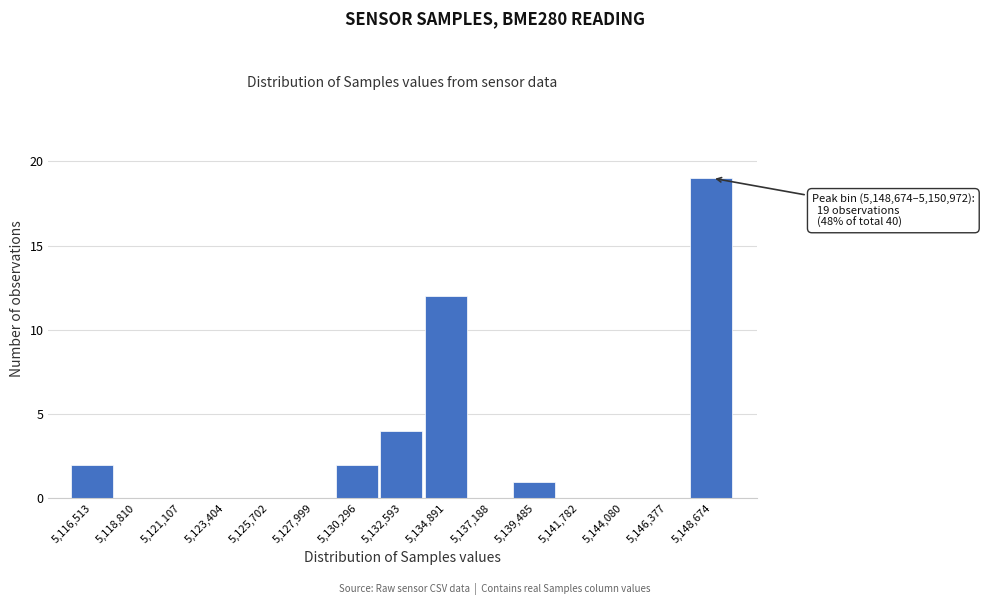

Reading right to left, transcribe all the data shown in this chart.

5,148,674=19	5,146,377=0	5,144,080=0	5,141,782=0	5,139,485=1	5,137,188=0	5,134,891=12	5,132,593=4	5,130,296=2	5,127,999=0	5,125,702=0	5,123,404=0	5,121,107=0	5,118,810=0	5,116,513=2